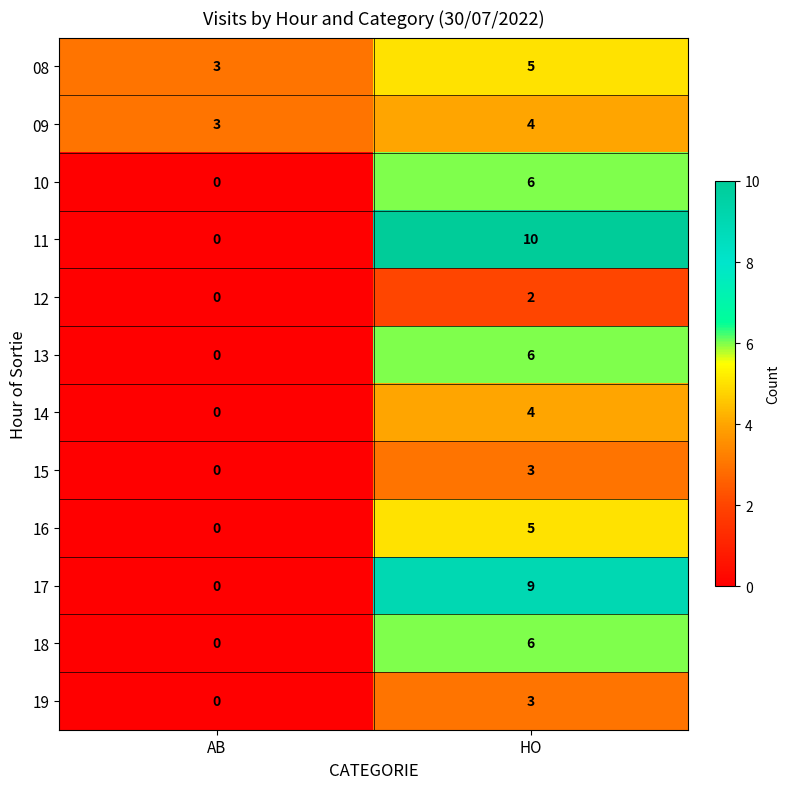

What is the sum of all 15 values?

3